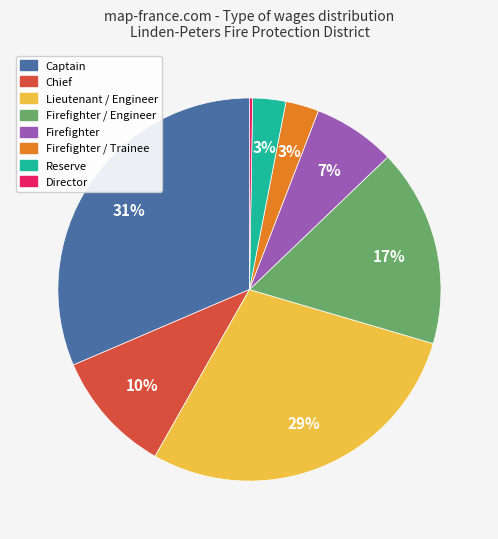

To the nearest percent, what portion does Captain represent?

31%